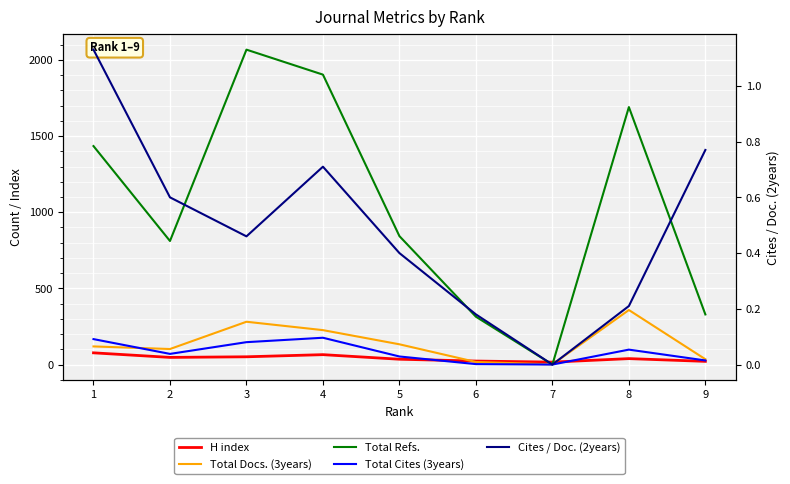

What is the difference between the second highest and second lowest values in the Total Refs. series?

1589.0